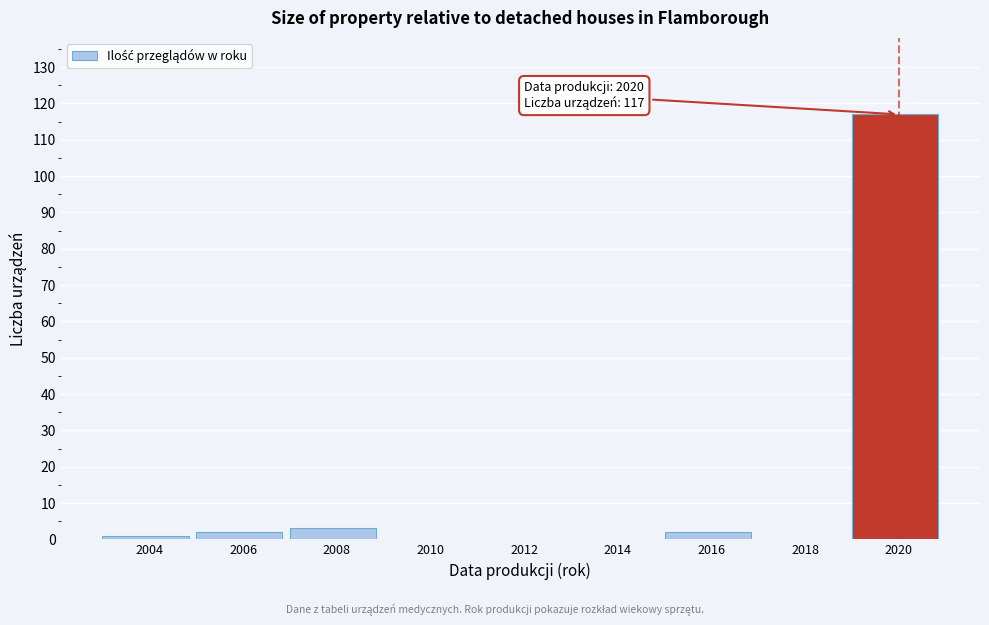

Reading left to right, transcribe all the data shown in this chart.

2004=1	2006=2	2008=3	2010=0	2012=0	2014=0	2016=2	2018=0	2020=117